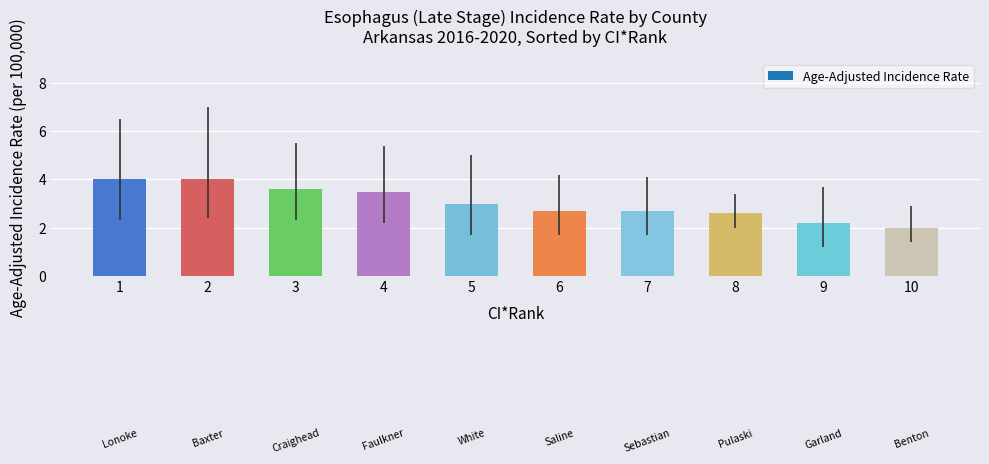

What is the sum of all values?

30.3